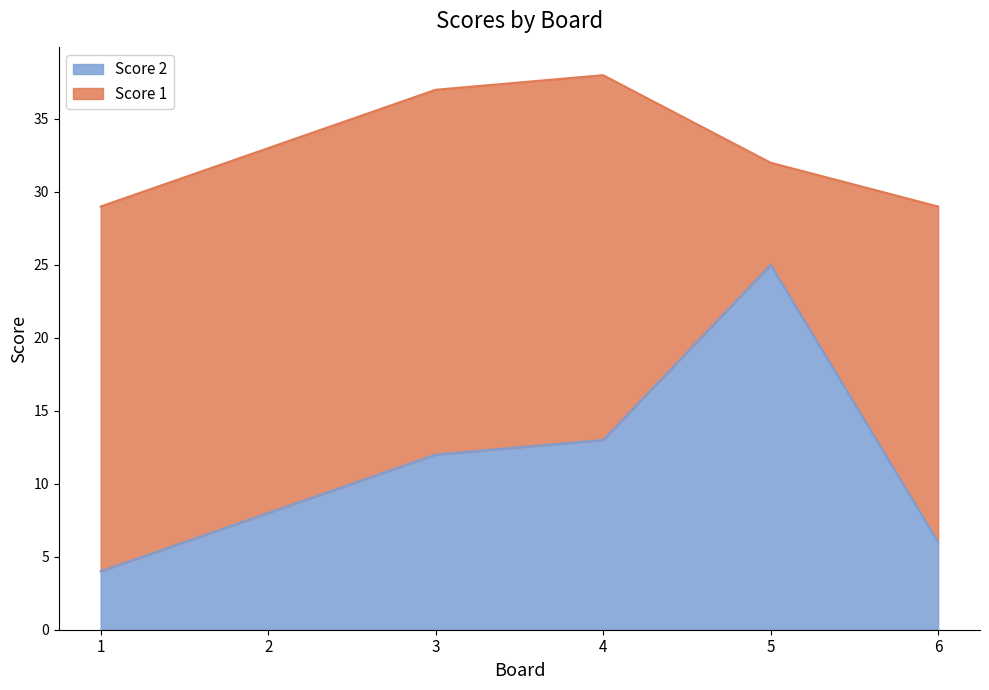

The chart shows a value of 4 at 1. True or false?

True